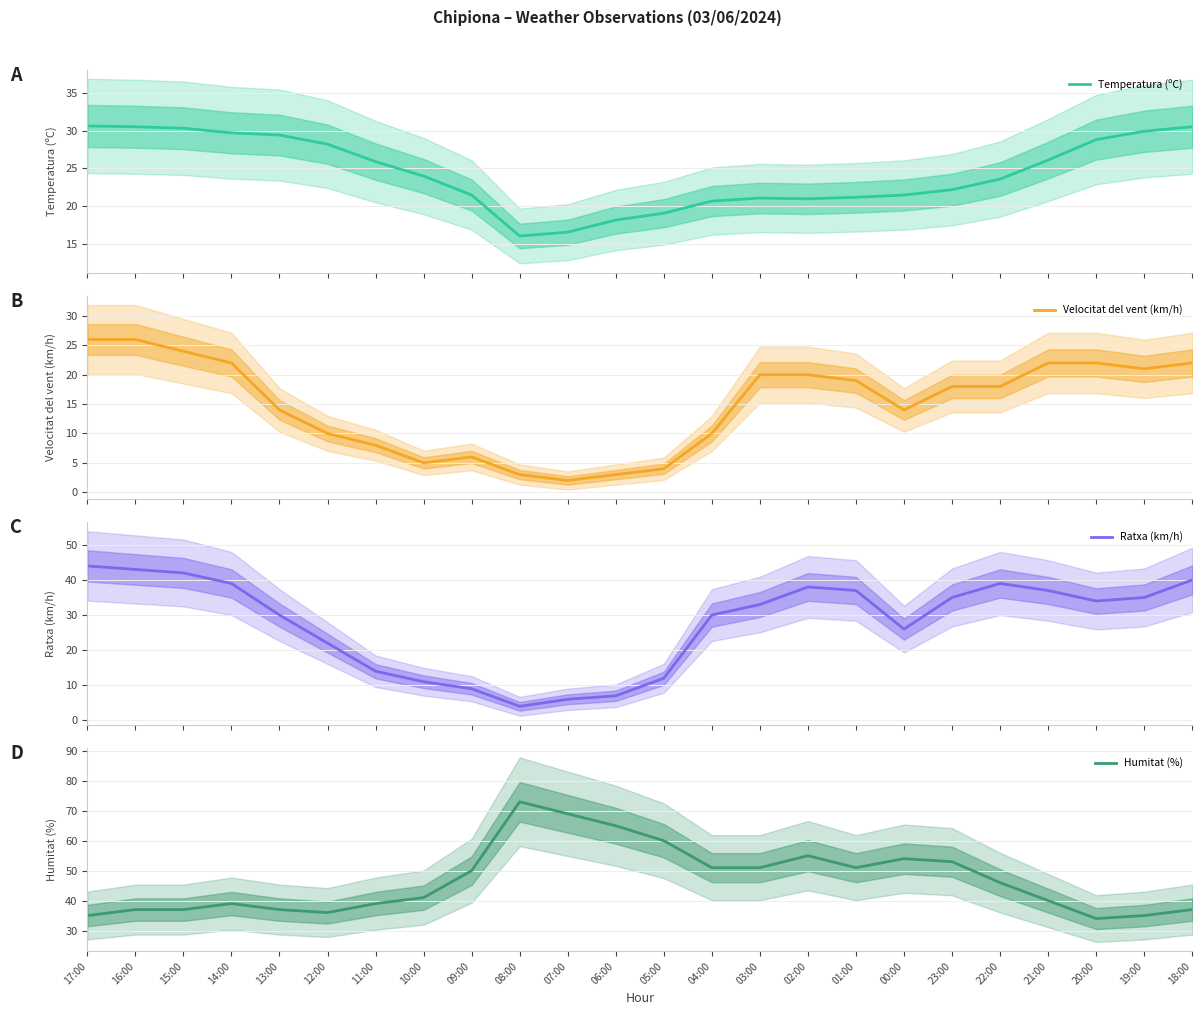

How many categories are shown in the chart?

24